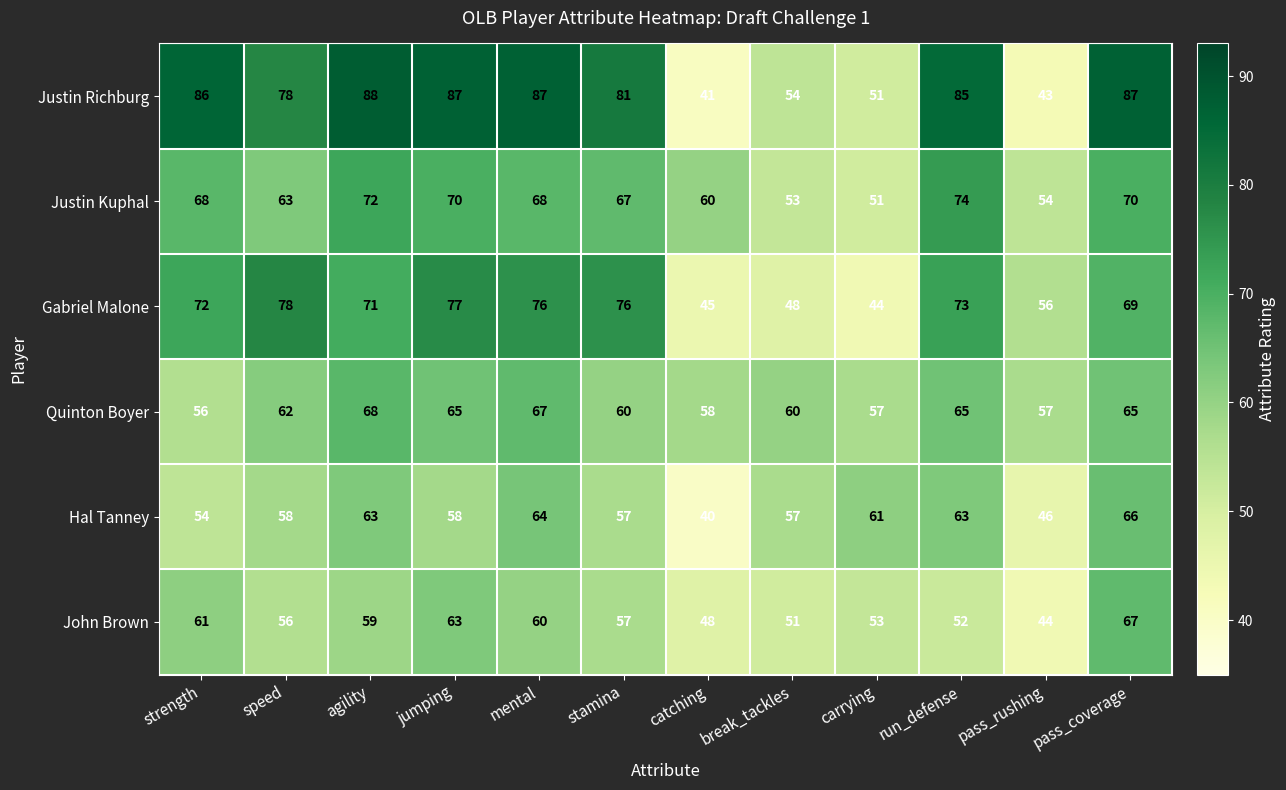

At which label is Justin Kuphal closest to 62?

speed